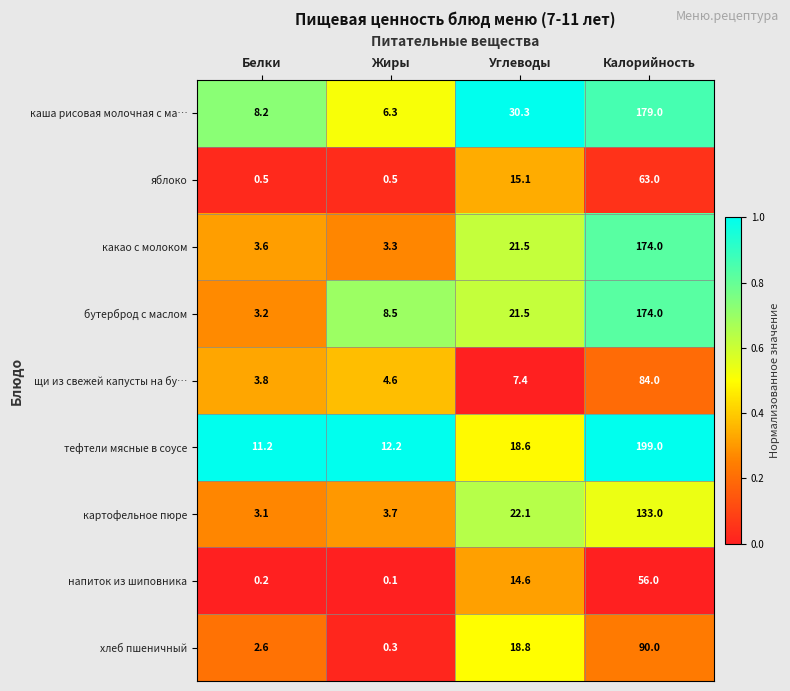

Is it true that какао с молоком equals 3.6 at Белки?

True